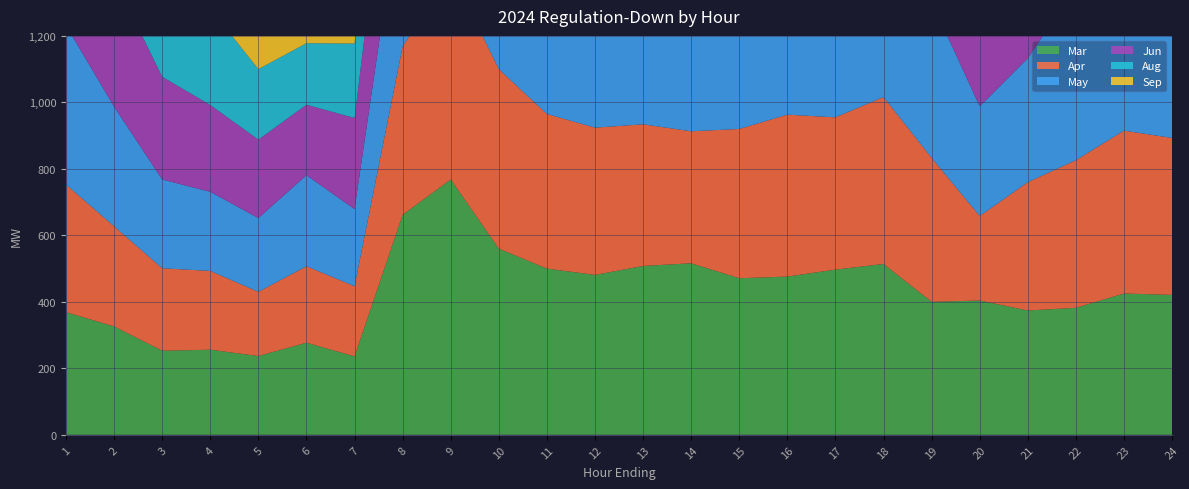

Reading right to left, what are all the values shown in this chart?

Mar: 421	425	382	374	404	400	514	497	476	471	516	508	481	500	560	768	662	236	277	237	256	253	326	369
Apr: 472	490	444	386	254	433	502	458	487	449	397	426	443	465	540	626	506	211	230	193	237	248	301	384
May: 554	546	521	373	330	470	495	437	412	396	413	445	425	474	454	618	496	232	274	222	238	267	360	478
Jun: 534	590	548	445	348	427	468	457	390	321	314	290	318	303	420	490	474	274	212	236	261	309	385	491
Aug: 534	665	567	406	315	468	457	428	329	344	313	279	237	330	320	493	466	224	185	212	290	323	348	473
Sep: 480	569	551	518	356	326	452	417	392	375	301	289	311	364	447	629	388	201	192	210	226	292	329	421